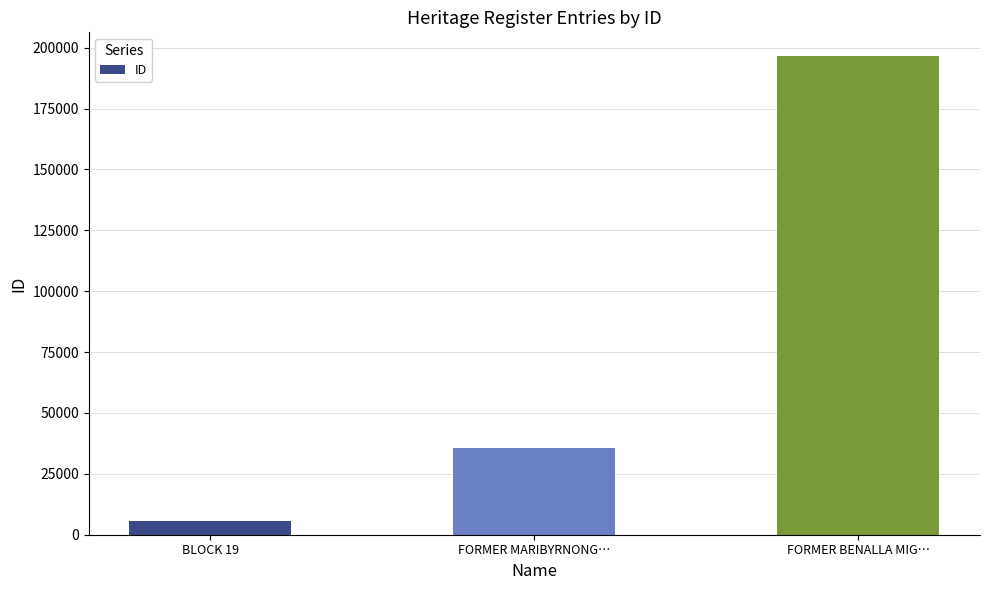

Is it true that the value at FORMER MARIBYRNONG… is 50964?

False